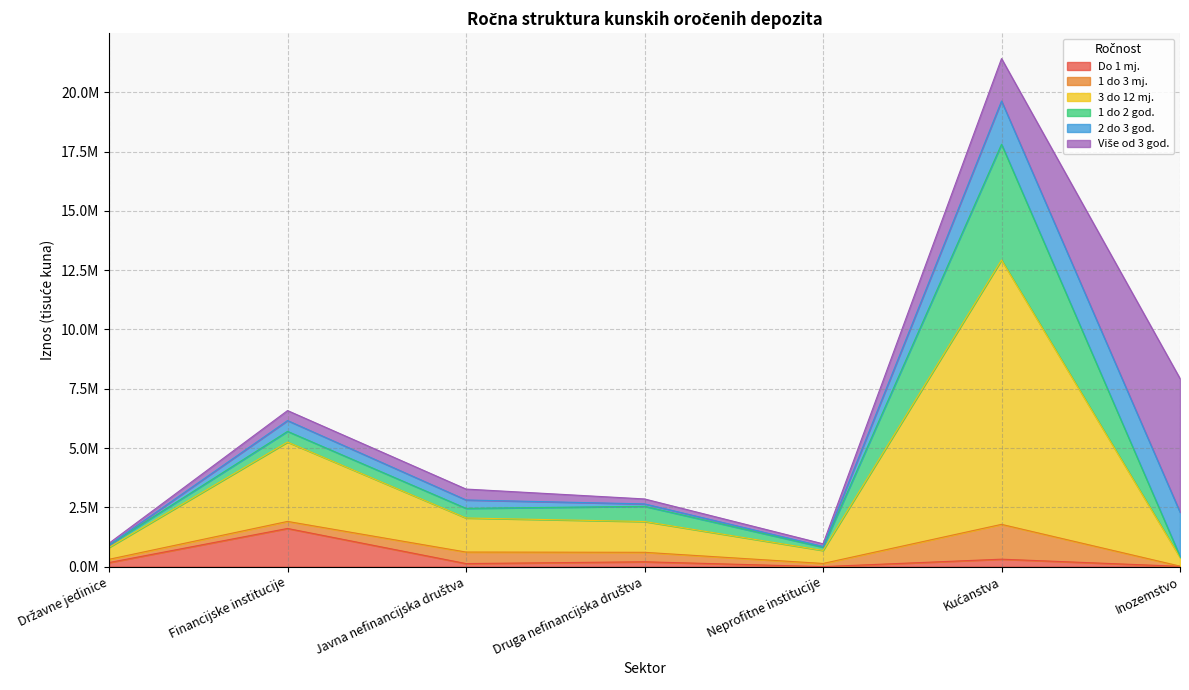

How many lines are shown in the chart?

6